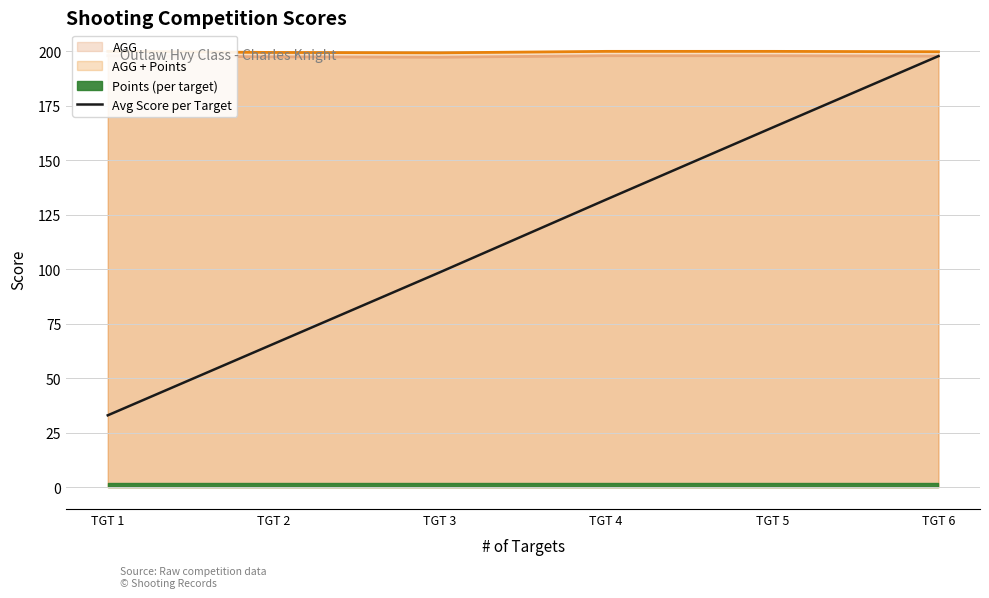

What is the value of the 4th point from the left?

132.0